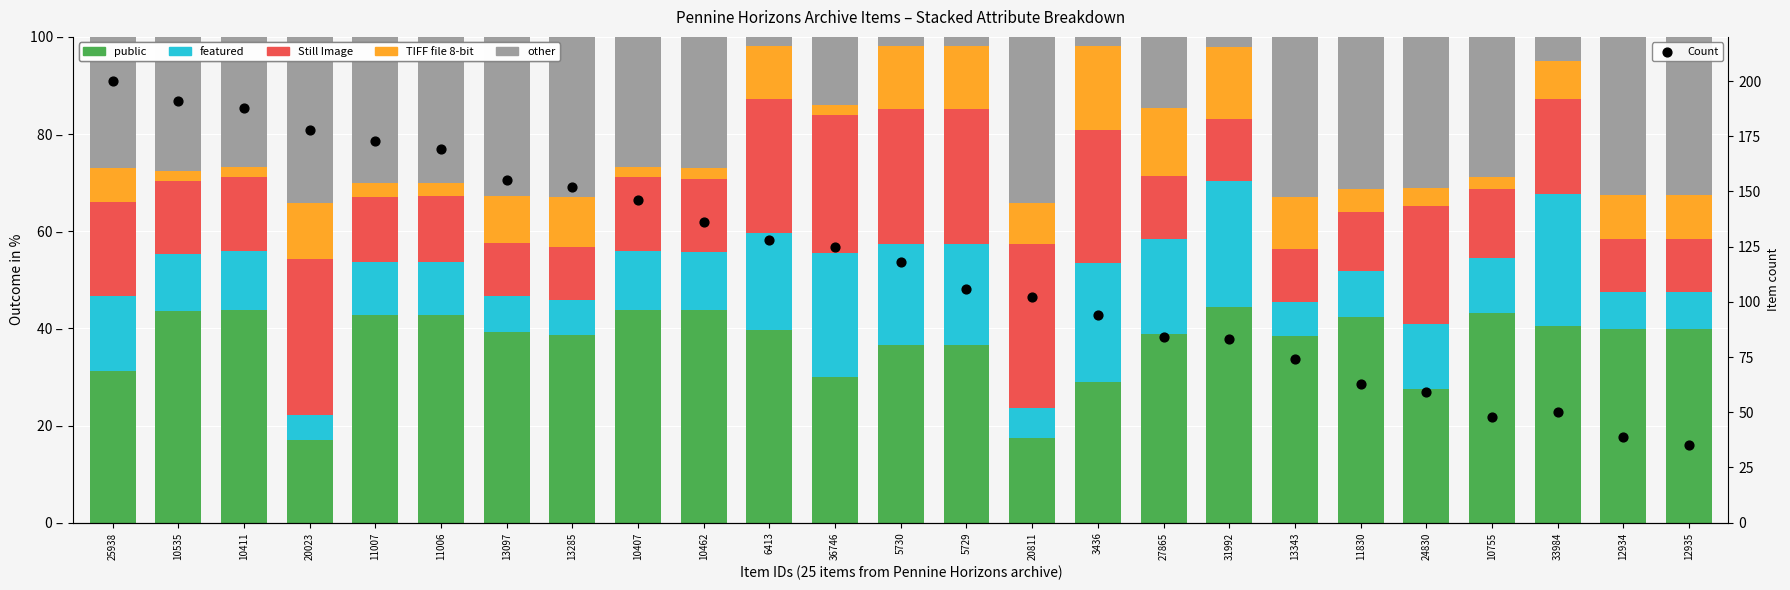

What are all the series names shown in the legend?

public, featured, Still Image, TIFF file 8-bit, other, Count